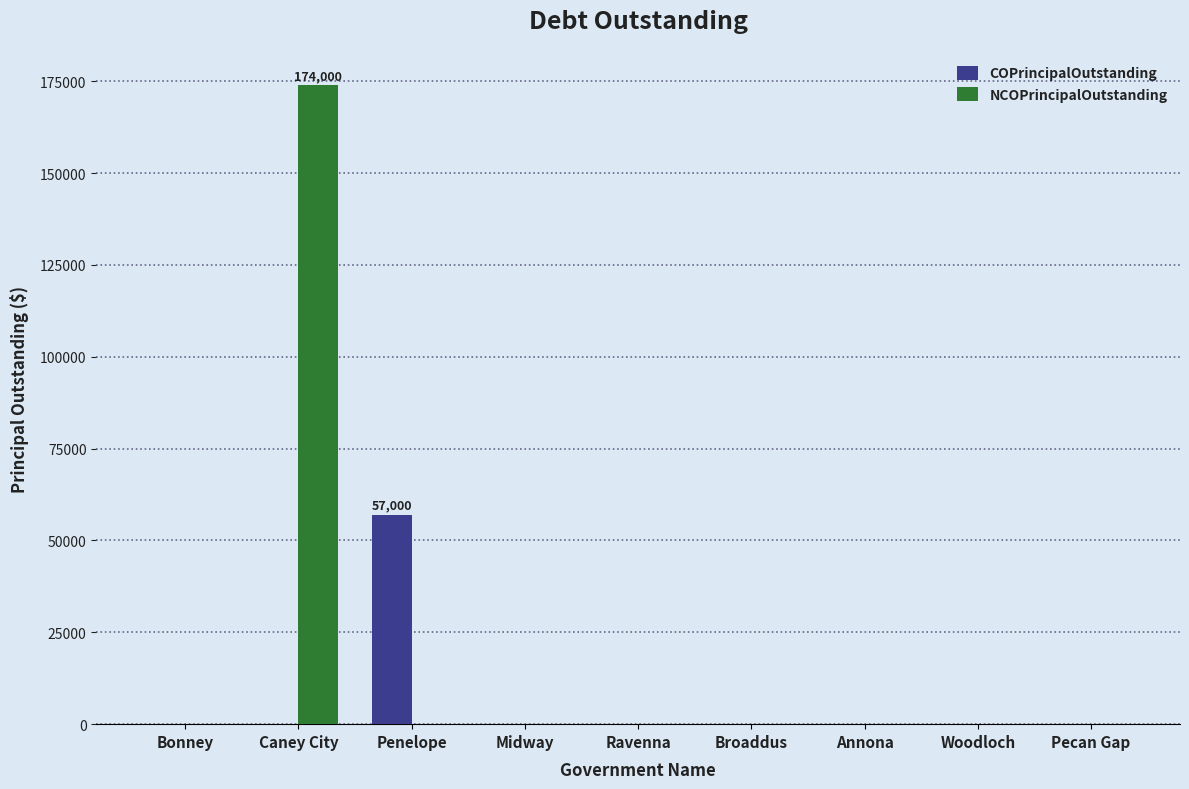

True or false: COPrincipalOutstanding has a value of -28568 at Broaddus.

False